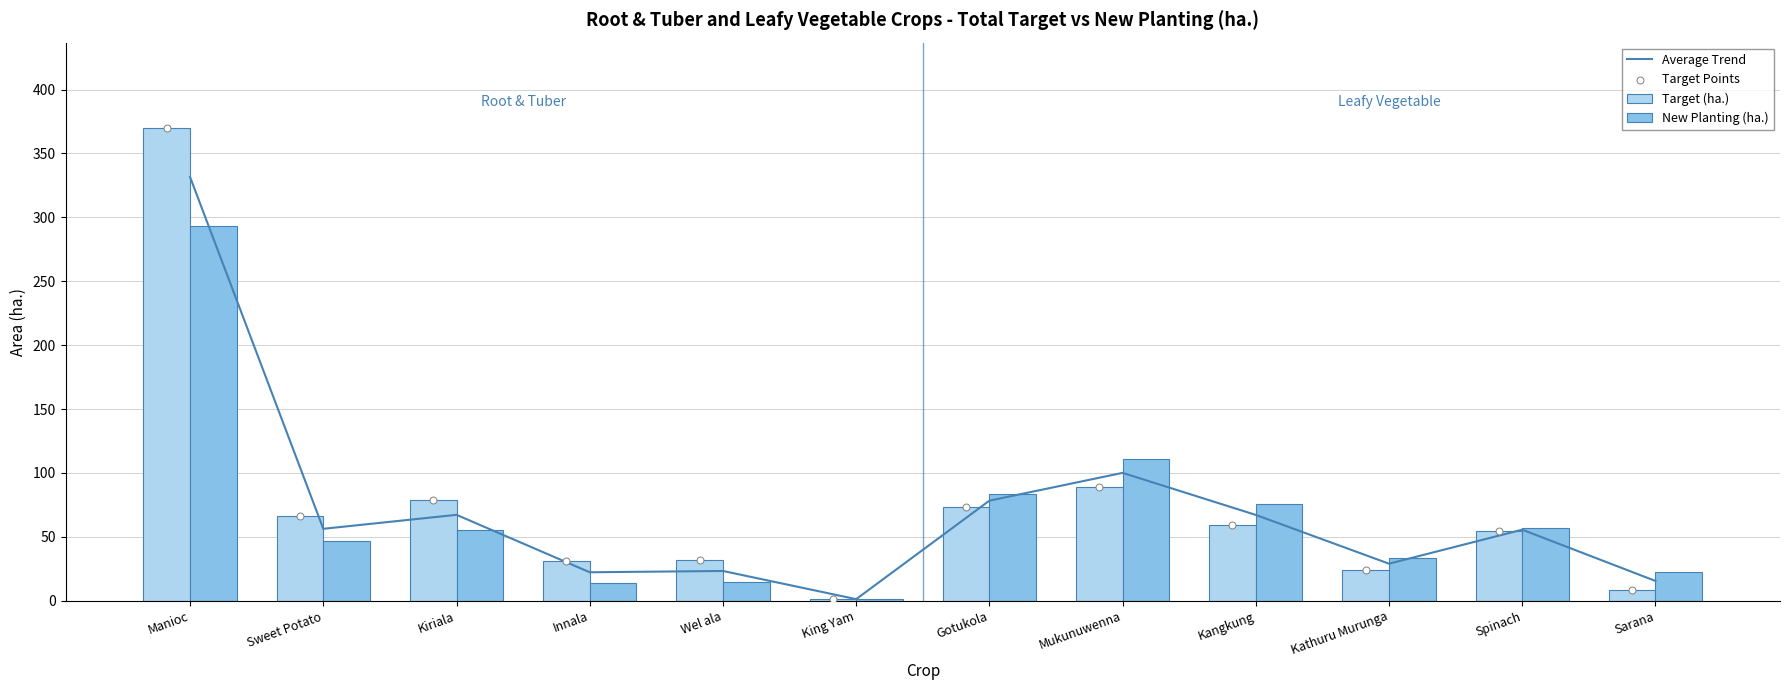

At how many categories does at least one series exceed 16?

11